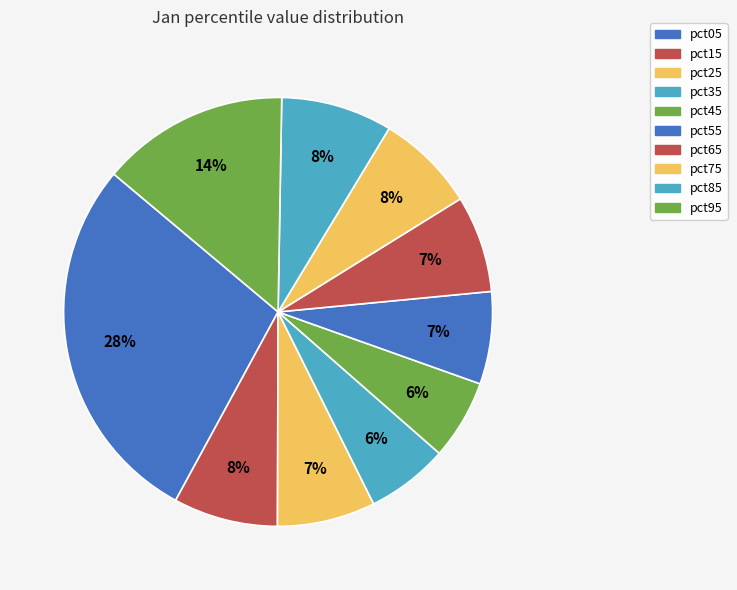

Rank the categories by value from lowest to highest.

pct45, pct35, pct55, pct65, pct25, pct75, pct15, pct85, pct95, pct05